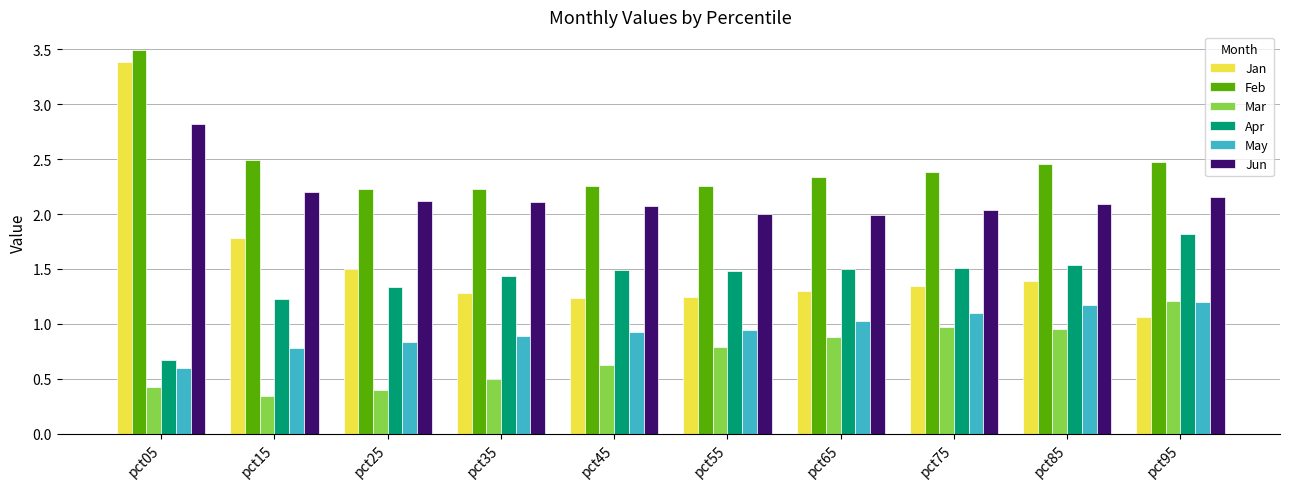

Rank the series at pct45 from highest to lowest value.

Feb, Jun, Apr, Jan, May, Mar